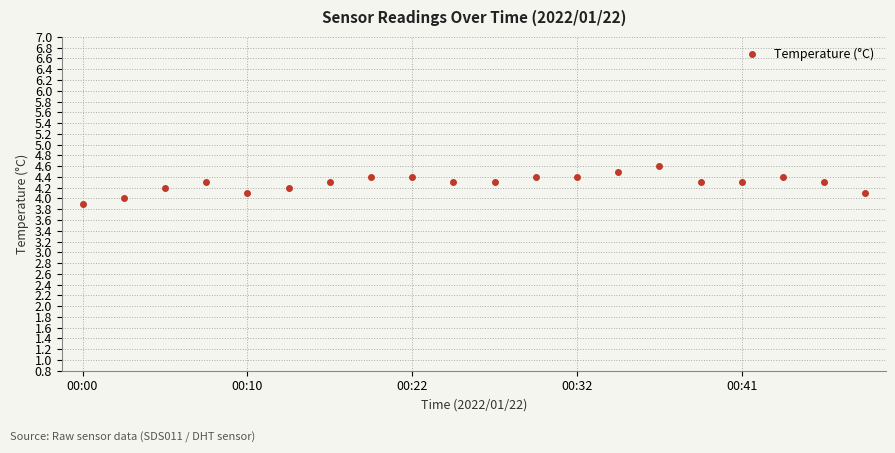

How many categories are shown in the chart?

20